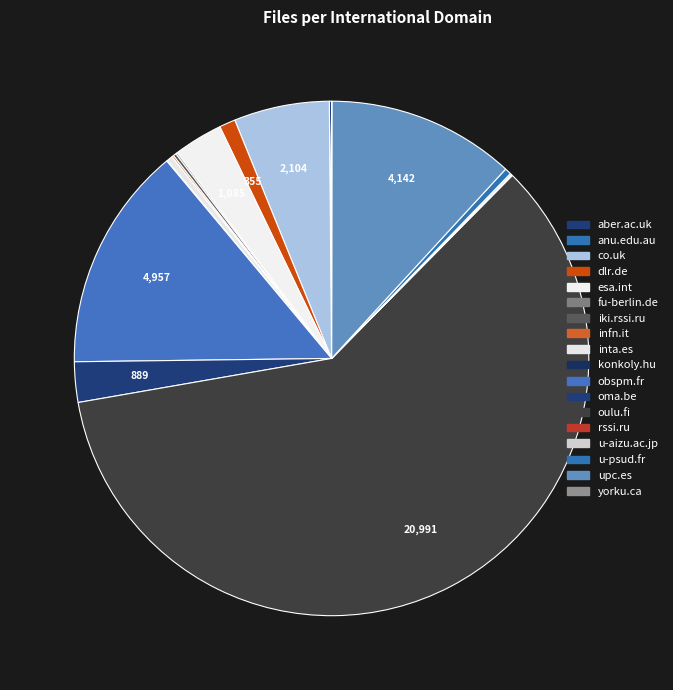

Rank the categories by value from lowest to highest.

anu.edu.au, yorku.ca, konkoly.hu, rssi.ru, u-aizu.ac.jp, fu-berlin.de, infn.it, aber.ac.uk, iki.rssi.ru, inta.es, u-psud.fr, dlr.de, oma.be, esa.int, co.uk, upc.es, obspm.fr, oulu.fi